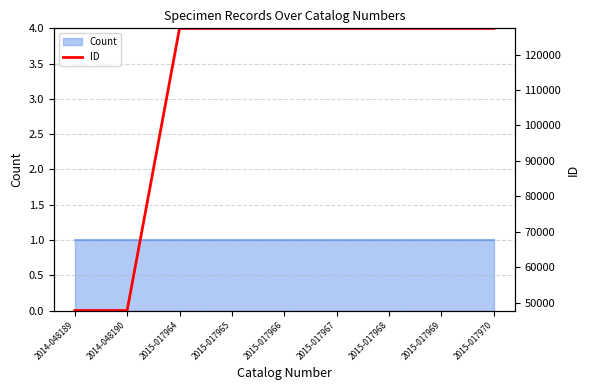

Reading left to right, list all the values displayed in this chart.

2014-048189=47811	2014-048190=47812	2015-017964=127374	2015-017965=127375	2015-017966=127376	2015-017967=127377	2015-017968=127378	2015-017969=127379	2015-017970=127380